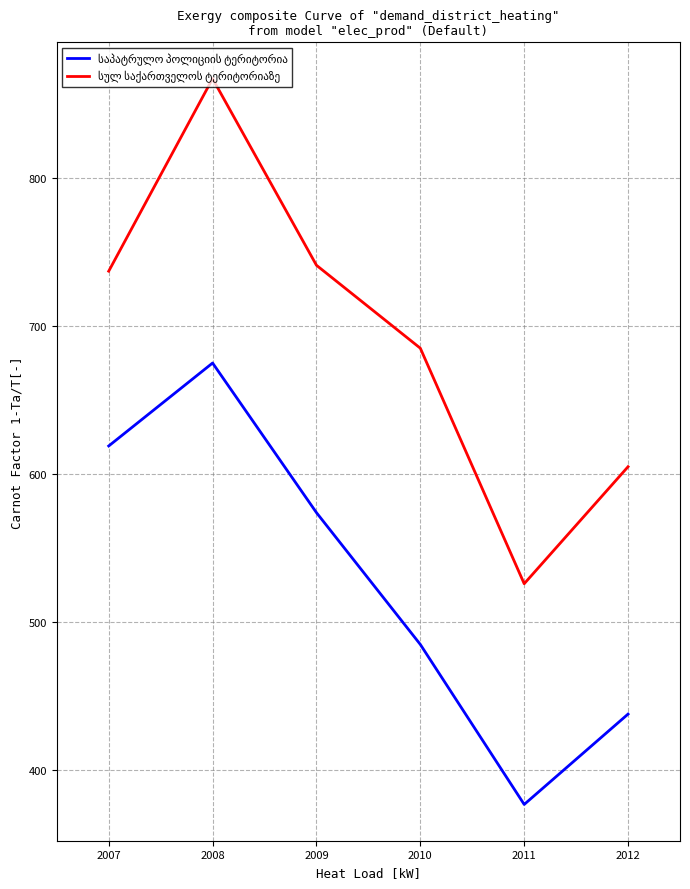

What is the spread (max minus min) of values at 2010?

200